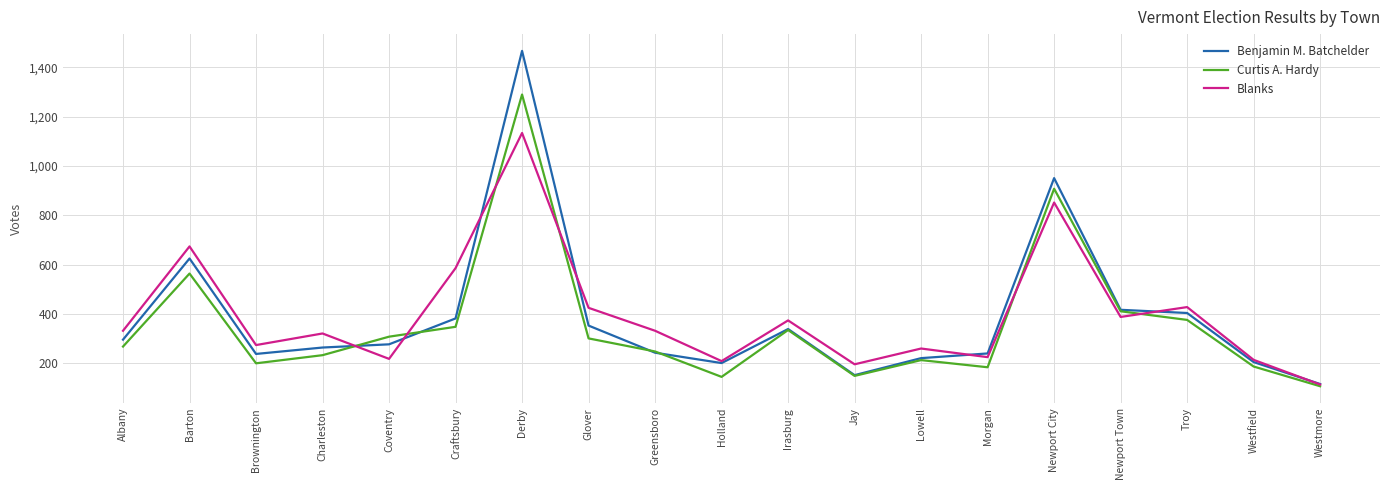

Does the chart have visible grid lines?

Yes